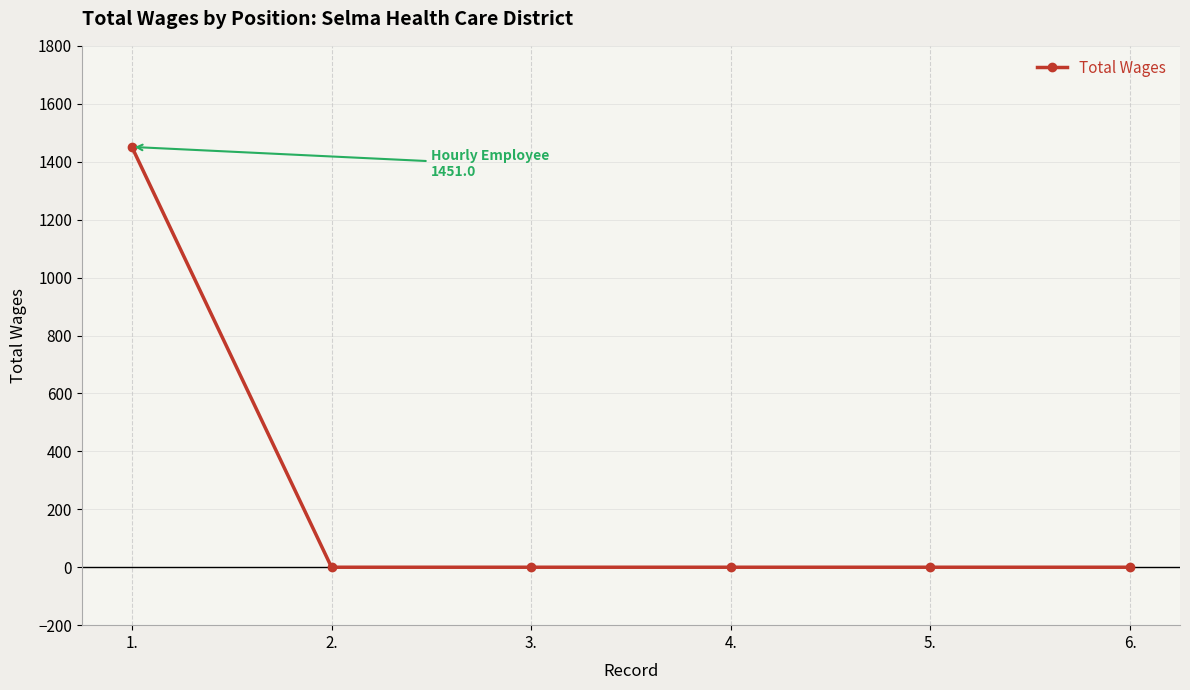

What is the greatest value displayed?

1451